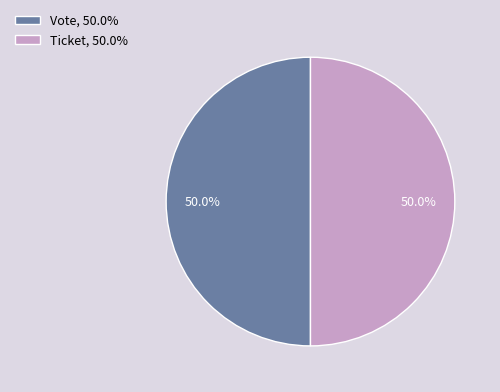

What percentage do Vote, 50.0% and Ticket, 50.0% together represent?

100.0%